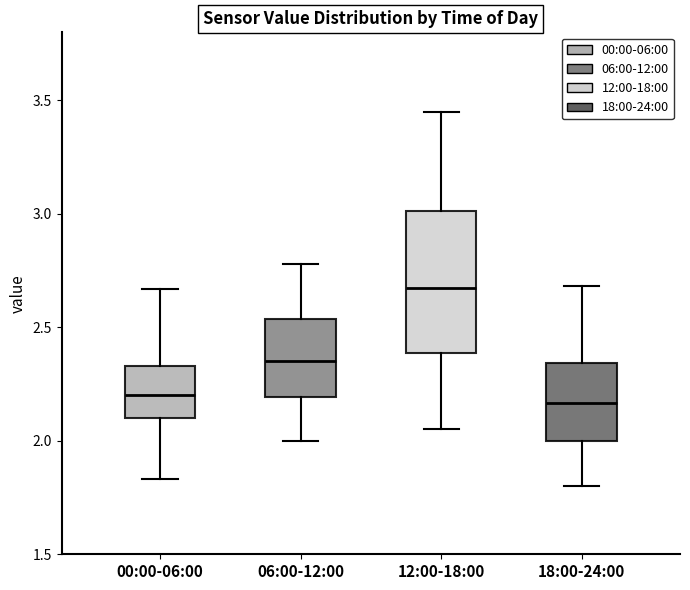

Comparing the boxes themselves (not the whiskers), which one is the tallest?

12:00-18:00